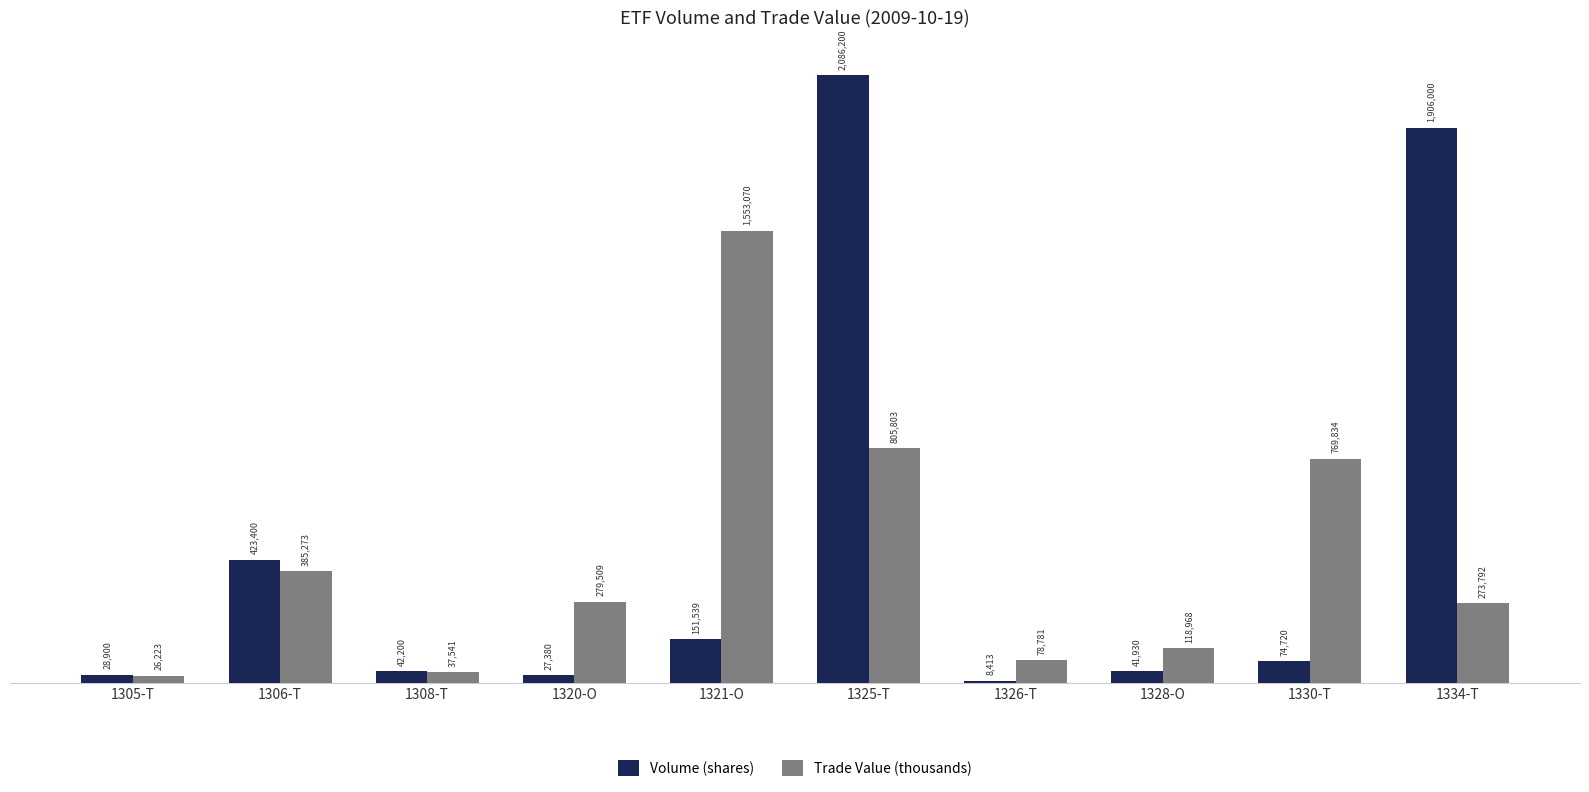

List the series in order of their peak value, highest first.

Volume (shares), Trade Value (thousands)